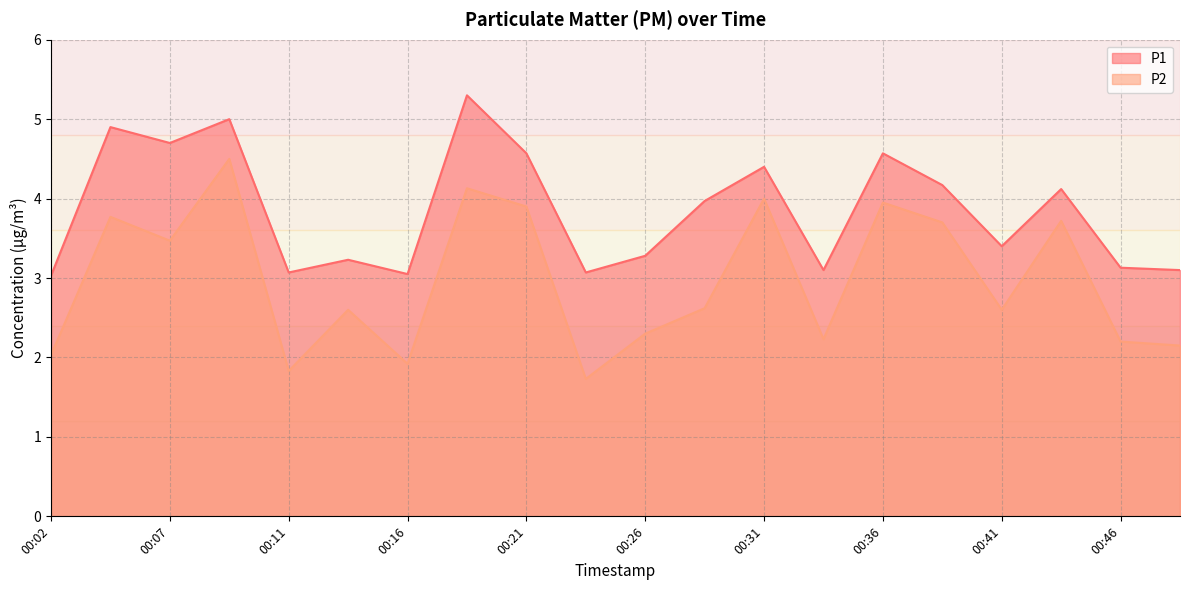

True or false: P2 has a value of 3.0 at 00:34.

False